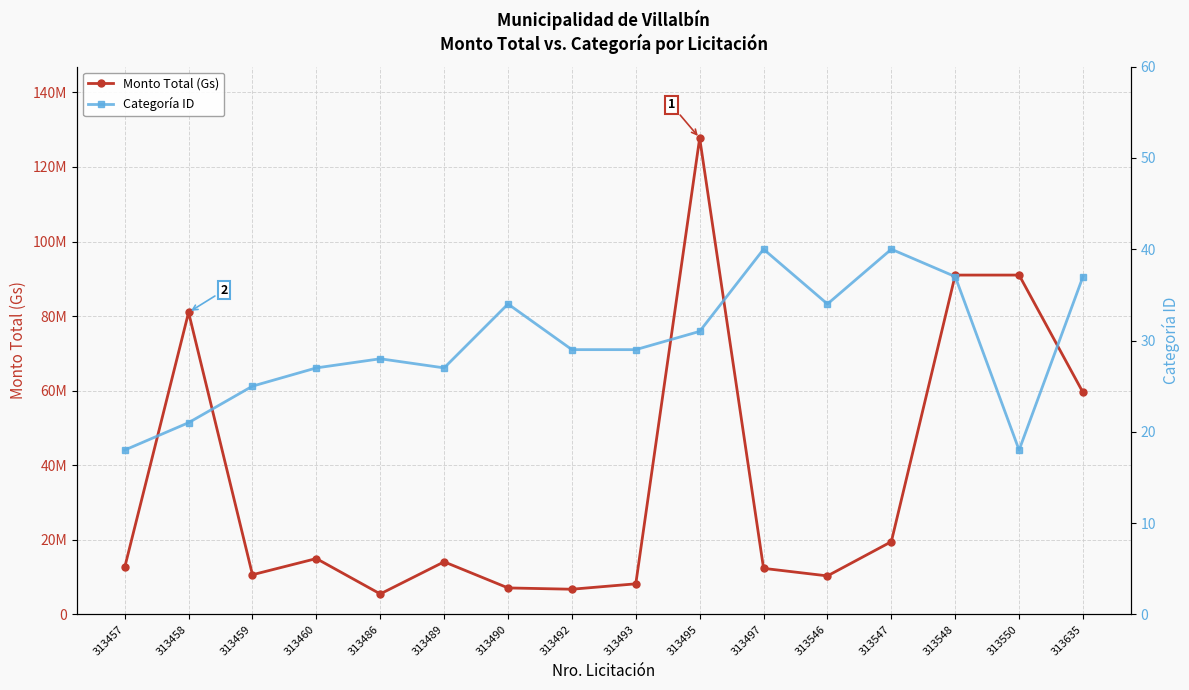

List the series in order of their overall mean, highest first.

Monto Total (Gs), Categoría ID